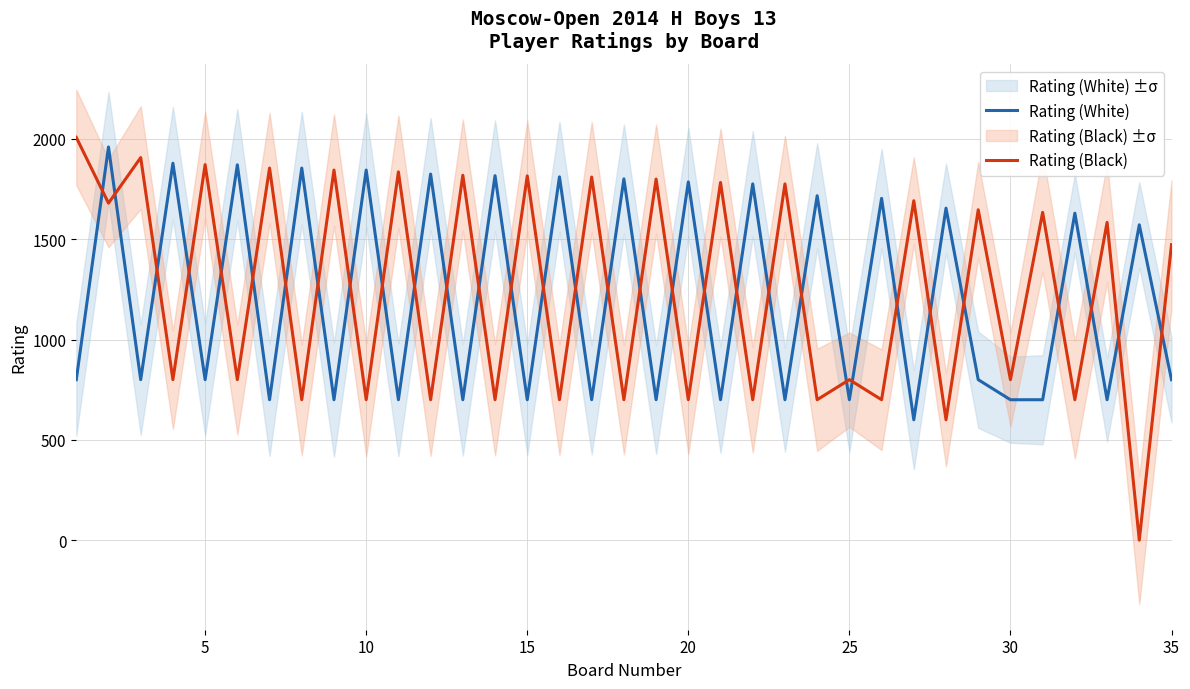

What is the maximum value for Rating (White)?

1960